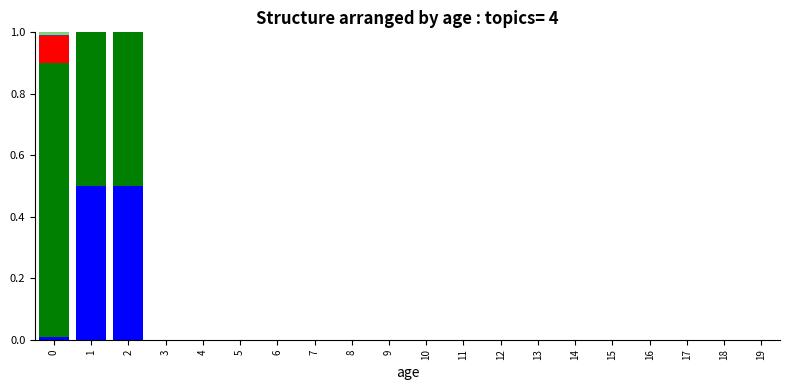

What is the total value across all series at 2?

1.0